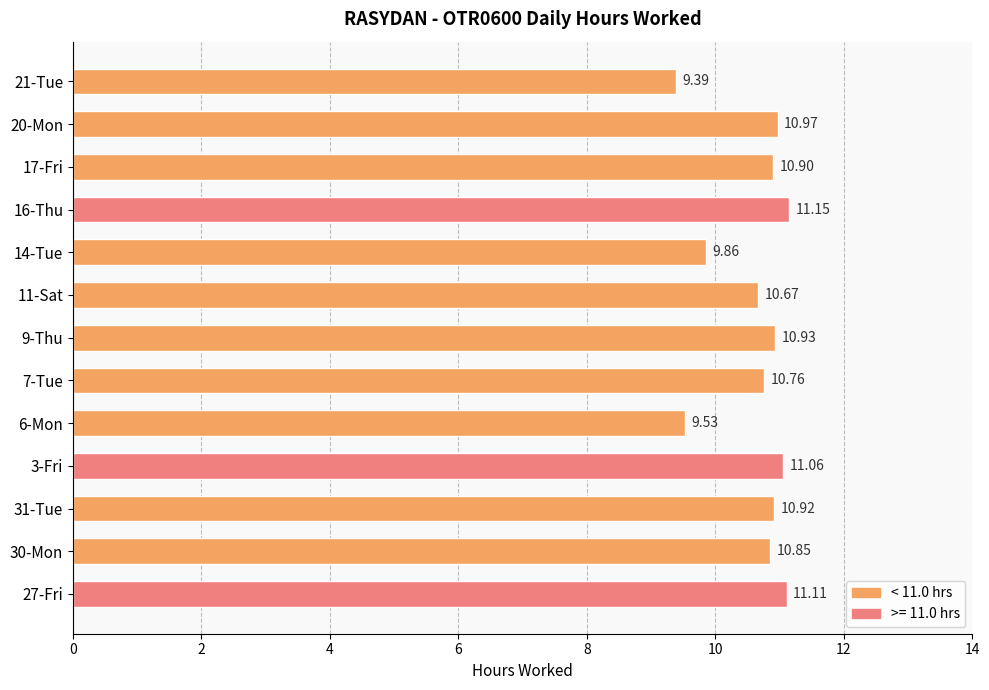

What is the sum of all values?

138.1